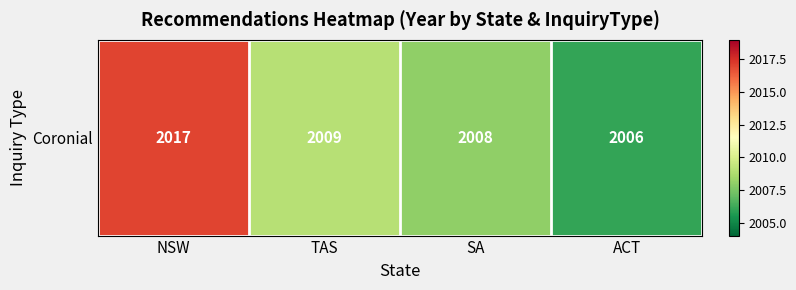

Count the number of data series in this chart.

1